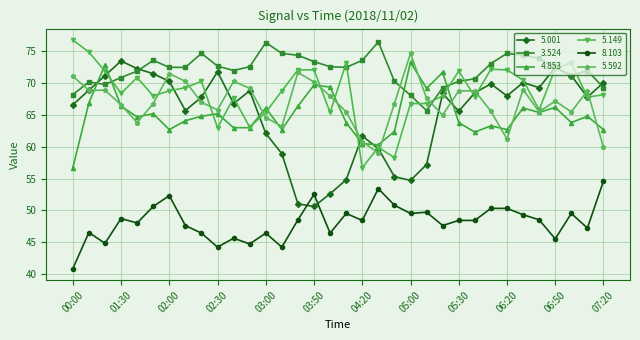

What is the value of the 4.853 point at the 6th from the left?

65.2